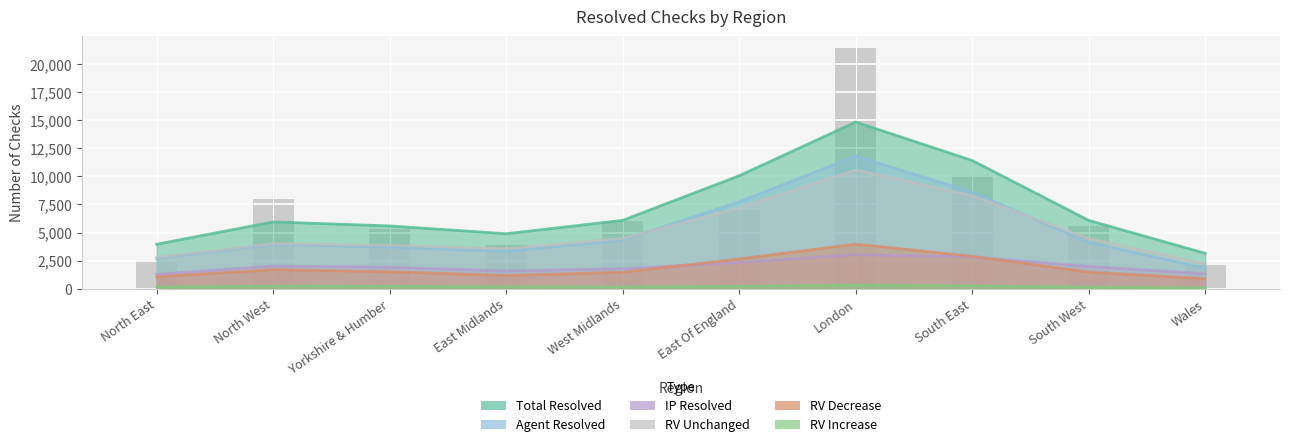

Where does the Agent Resolved series first go above 4210?

North West